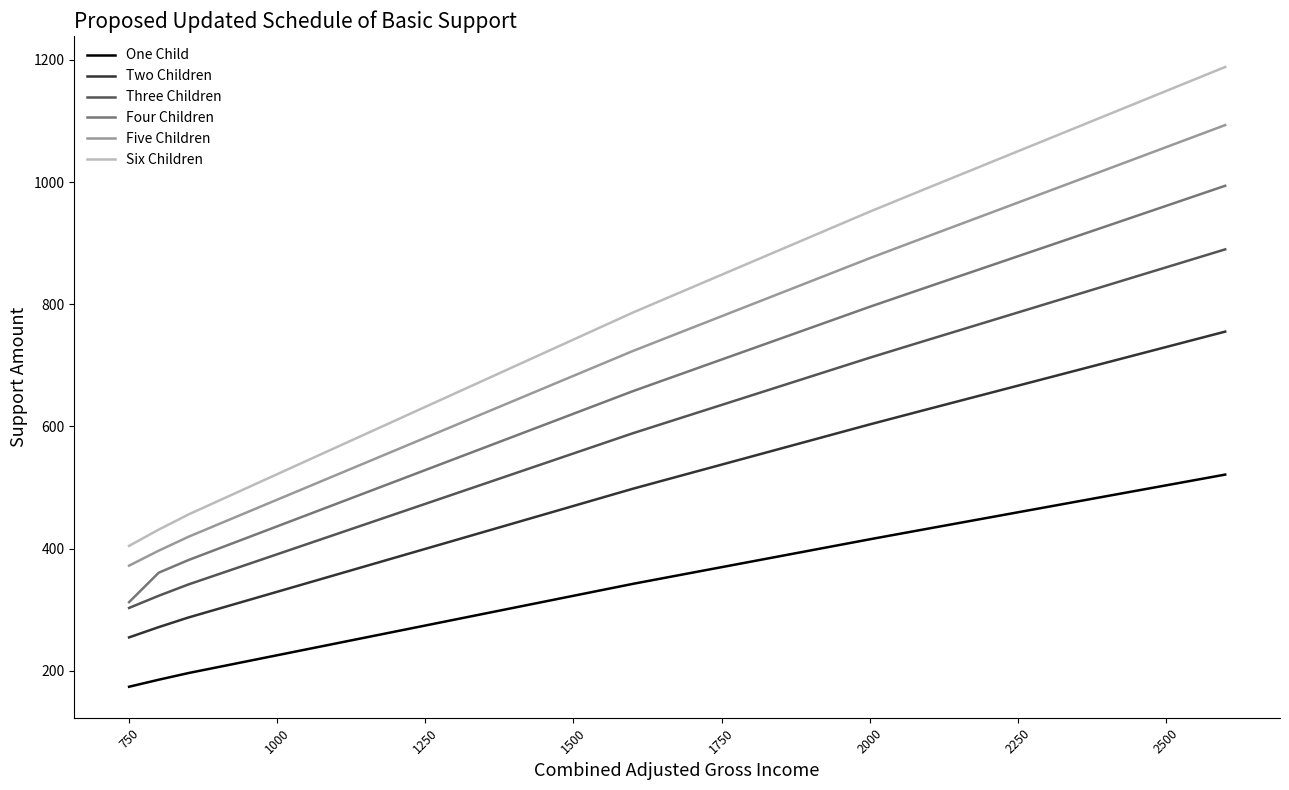

True or false: Two Children and Five Children cross at least once.

False